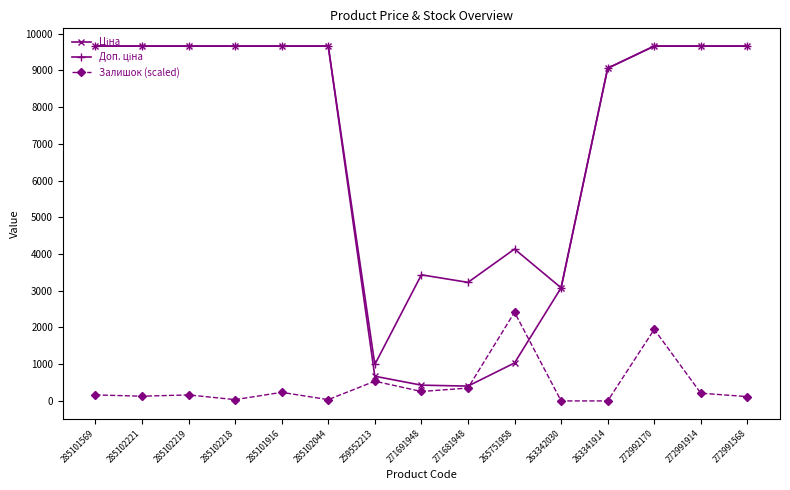

What is the spread (max minus min) of values at 272991914?

9454.6